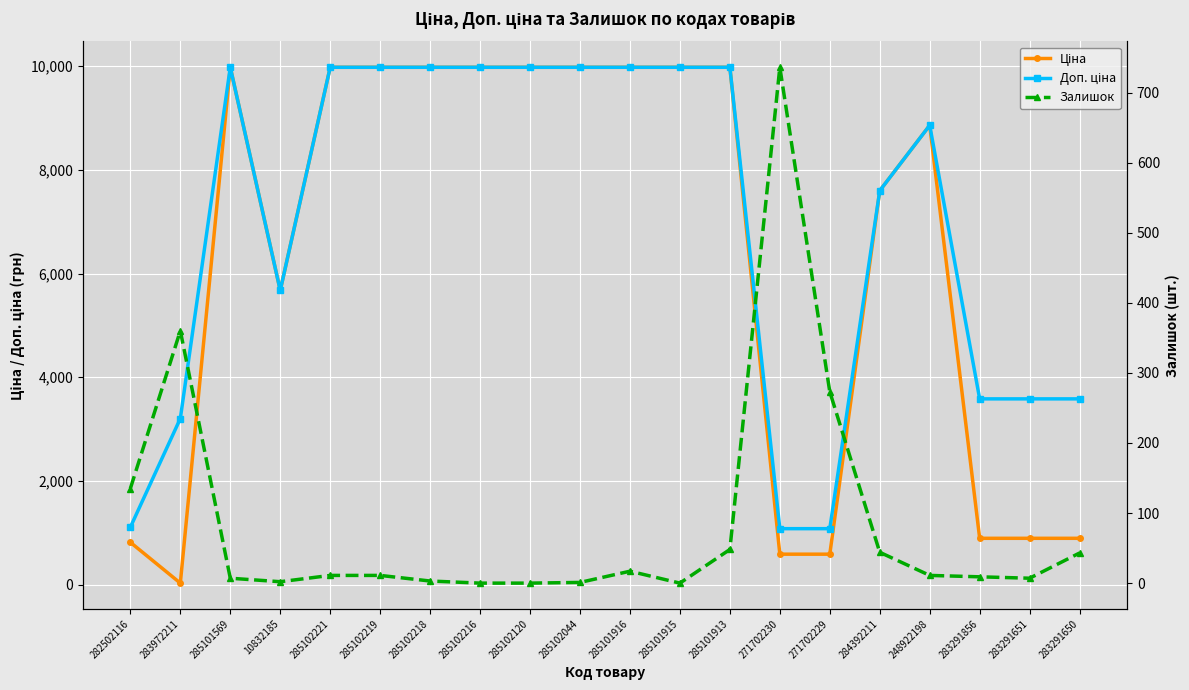

Rank the series at 285102120 from lowest to highest value.

Залишок, Ціна, Доп. ціна